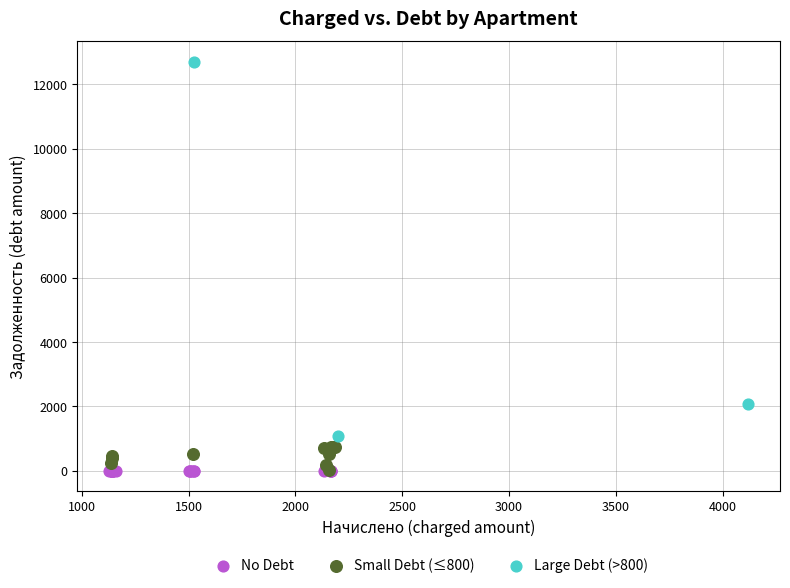

Which series reaches the maximum Y coordinate?

Large Debt (>800)